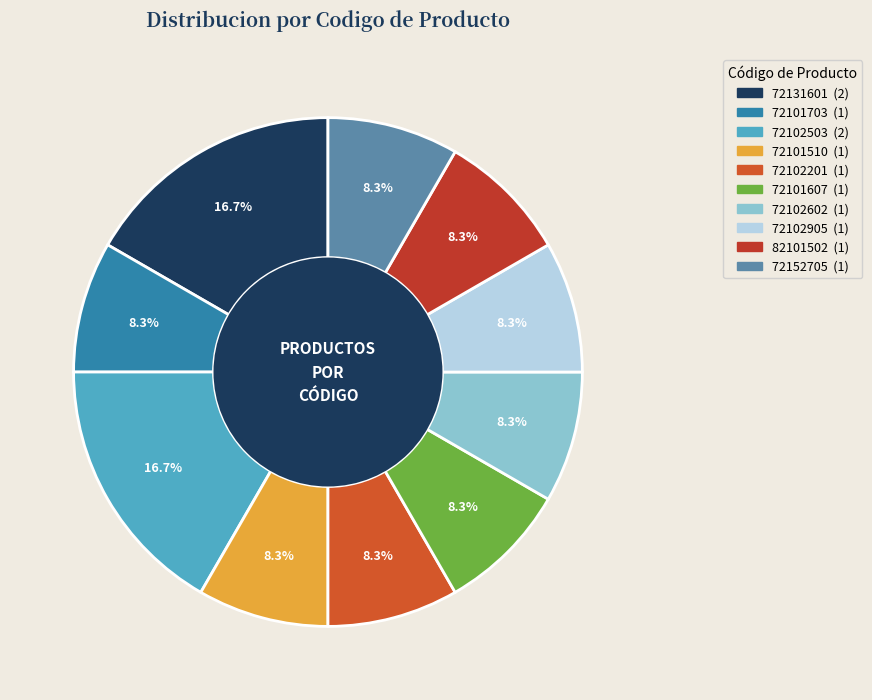

Which category has the smallest portion of the pie?

72101703